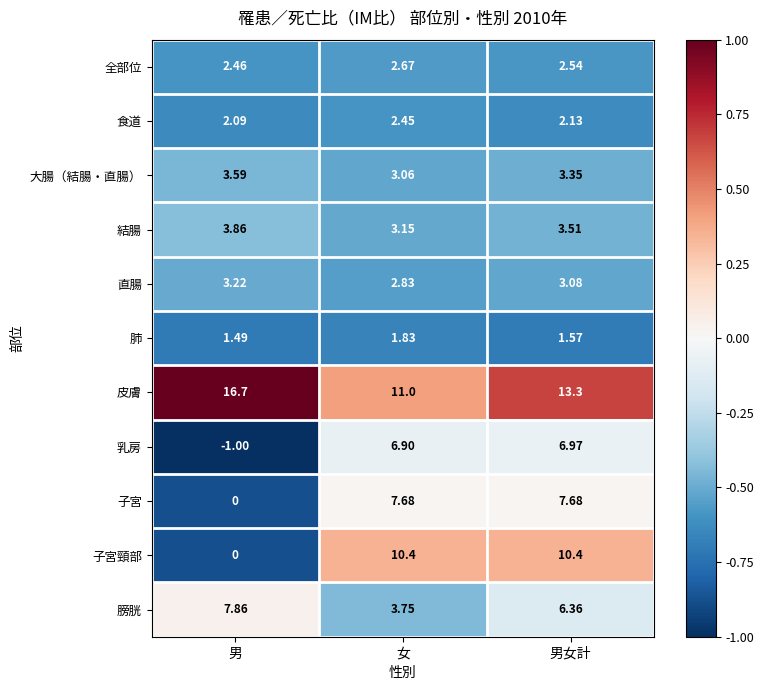

Which series has the largest total across all categories?

皮膚